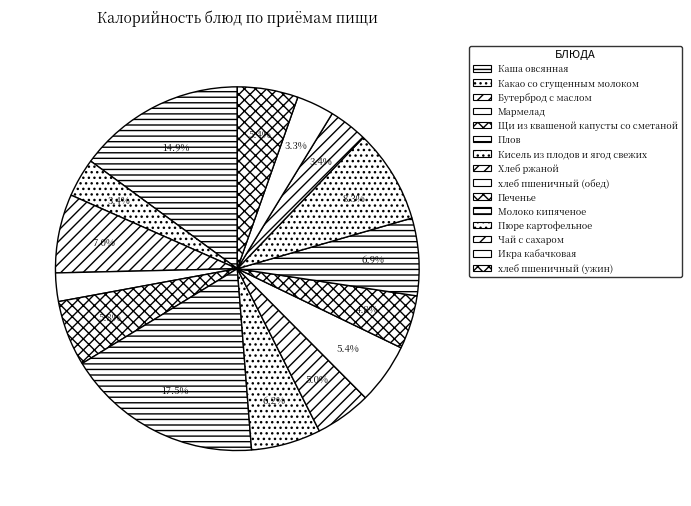

Between Хлеб ржаной and хлеб пшеничный (ужин), which is larger?

хлеб пшеничный (ужин)